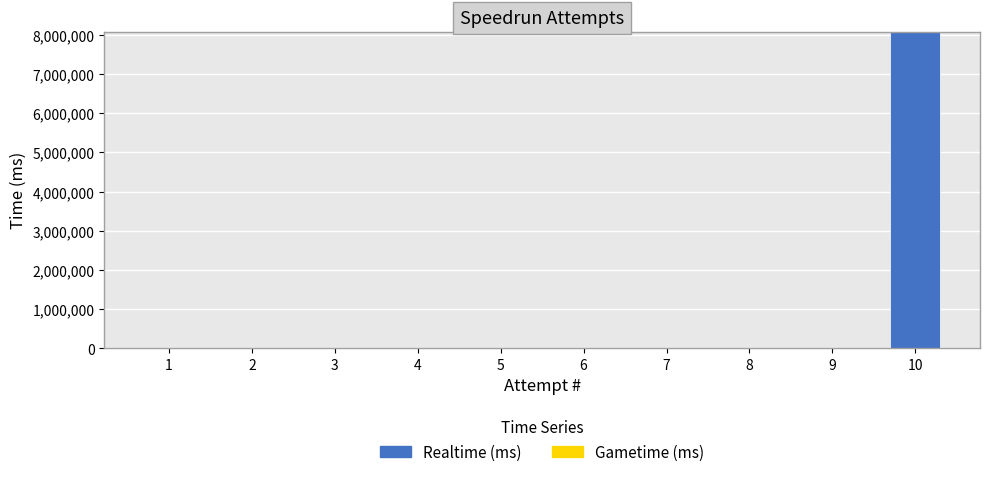

Reading left to right, transcribe all the data shown in this chart.

1=0	2=0	3=0	4=0	5=0	6=0	7=0	8=0	9=0	10=8079225